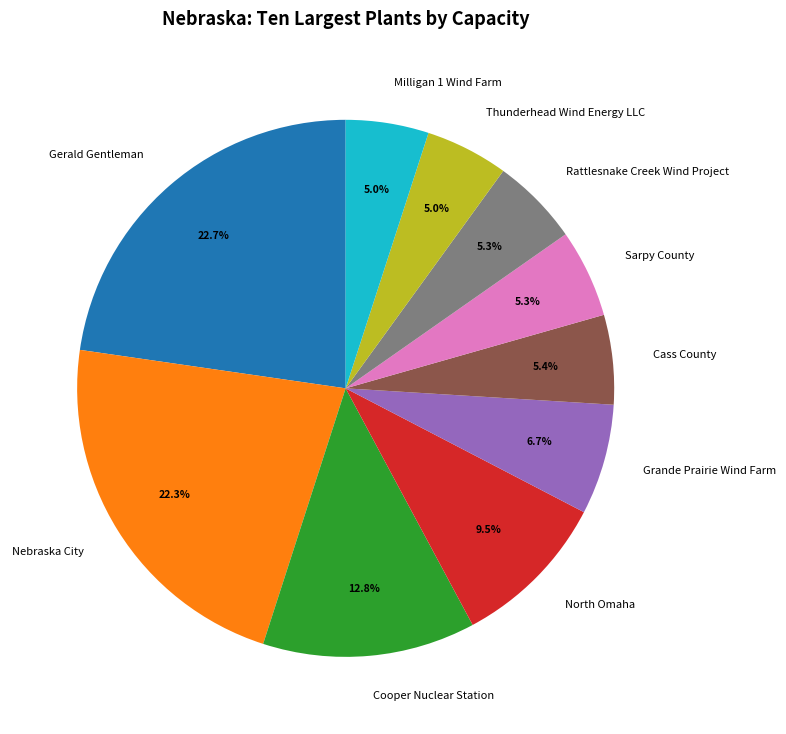

True or false: Milligan 1 Wind Farm accounts for 5% of the total.

True